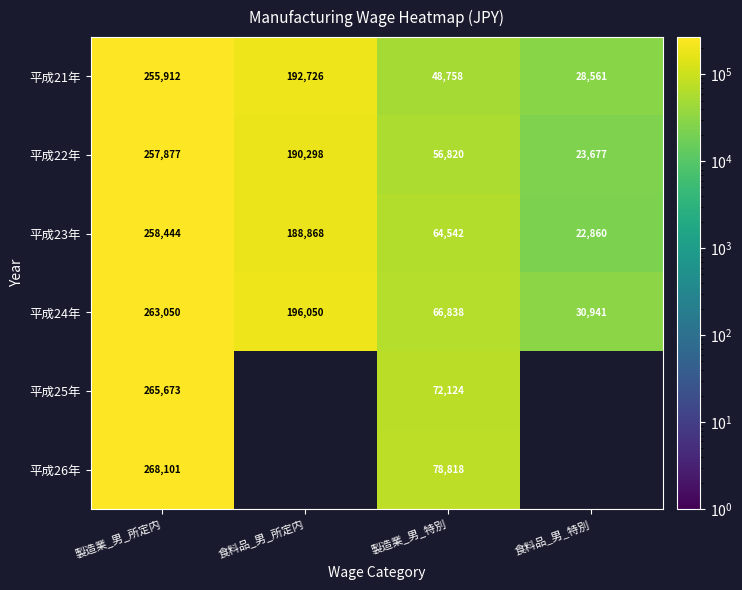

What is the difference between the maximum and minimum values in the 平成21年 series?

227351